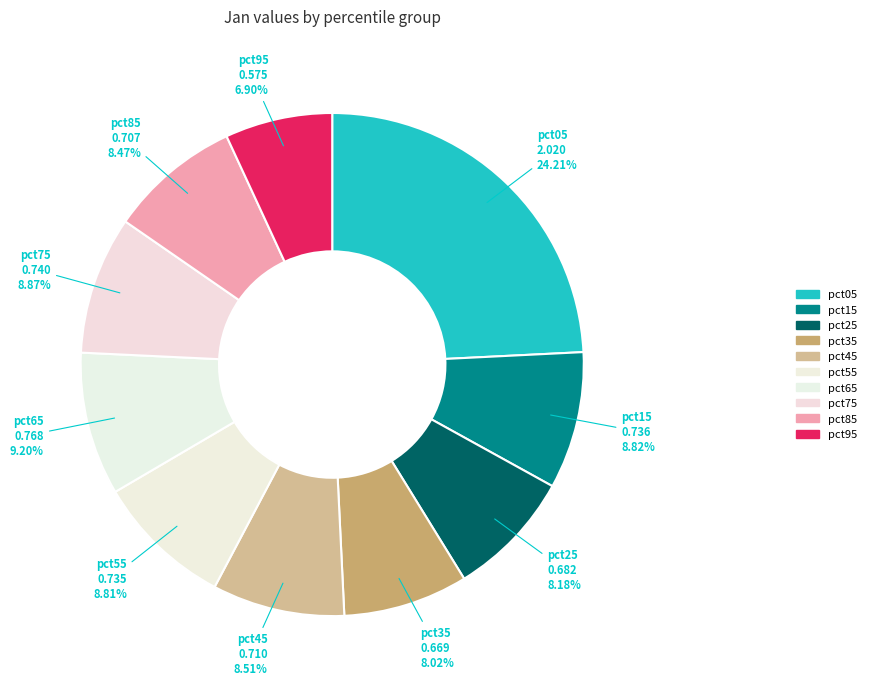

To the nearest percent, what is the average slice percentage?

10%